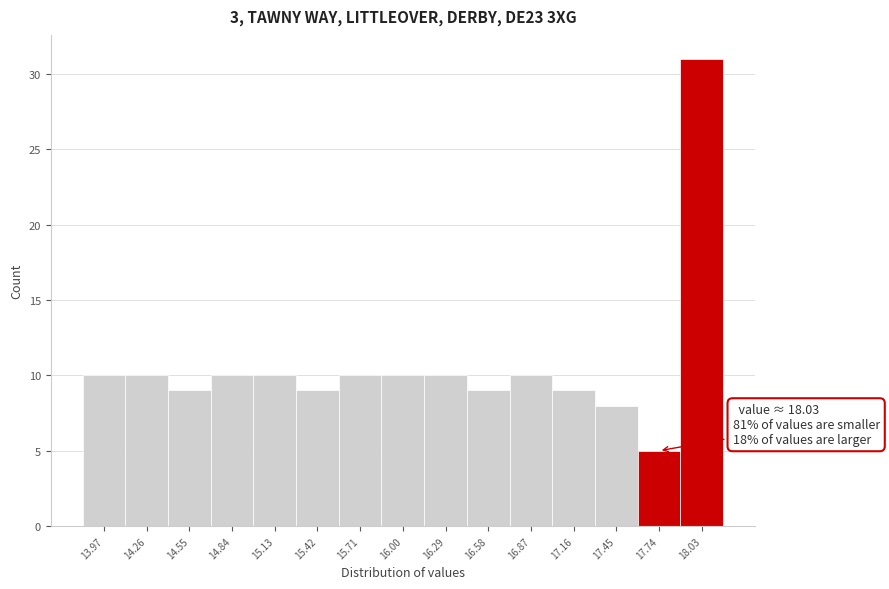

Reading right to left, what are all the values shown in this chart?

18.03=31	17.74=5	17.45=8	17.16=9	16.87=10	16.58=9	16.29=10	16.00=10	15.71=10	15.42=9	15.13=10	14.84=10	14.55=9	14.26=10	13.97=10